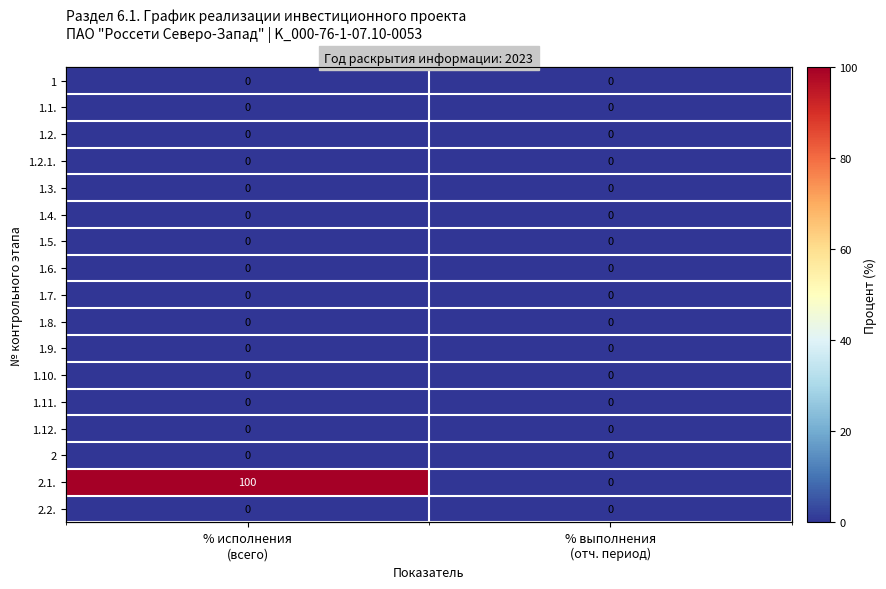

At which label does 1.4. reach its minimum?

% исполнения (всего)